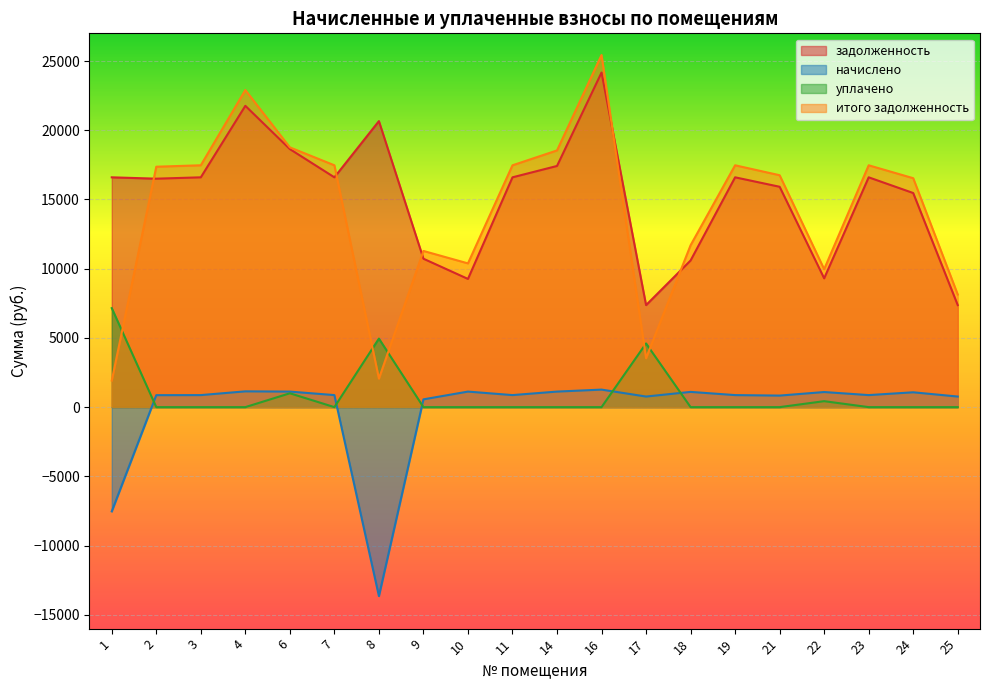

Does the chart display data point markers on the line(s)?

No